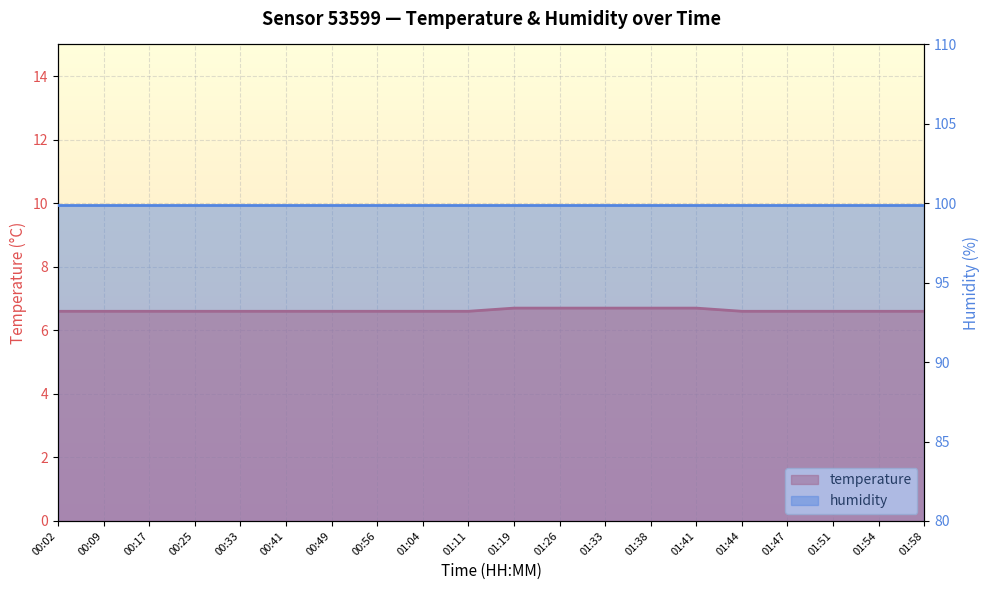

List the labels in order of value, smallest first.

00:02, 00:09, 00:17, 00:25, 00:33, 00:41, 00:49, 00:56, 01:04, 01:11, 01:44, 01:47, 01:51, 01:54, 01:58, 01:19, 01:26, 01:33, 01:38, 01:41